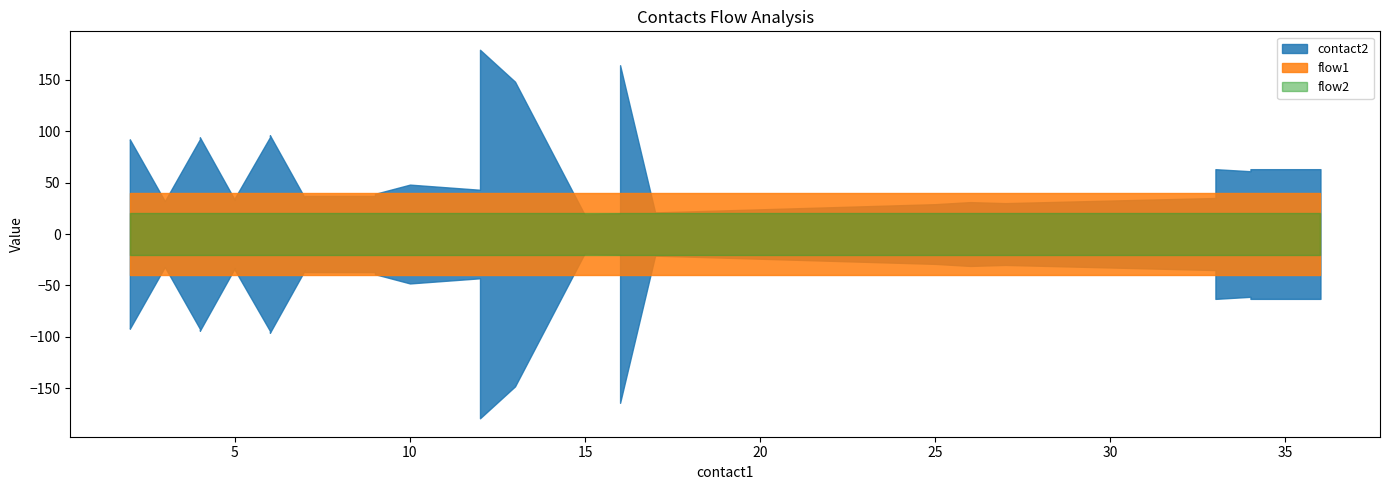

True or false: flow1 and flow2 intersect in this chart.

False